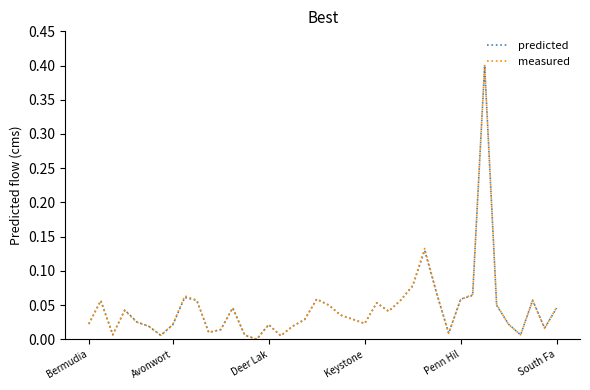

What is the maximum value shown in the chart?

0.4